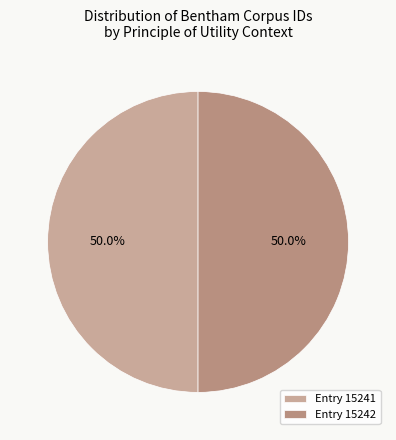

How many segments does this pie chart have?

2